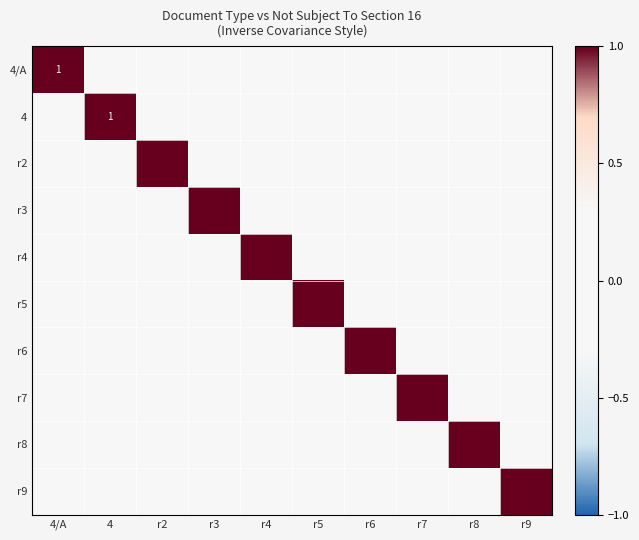

What is the difference between the maximum and minimum values in the r9 series?

1.0